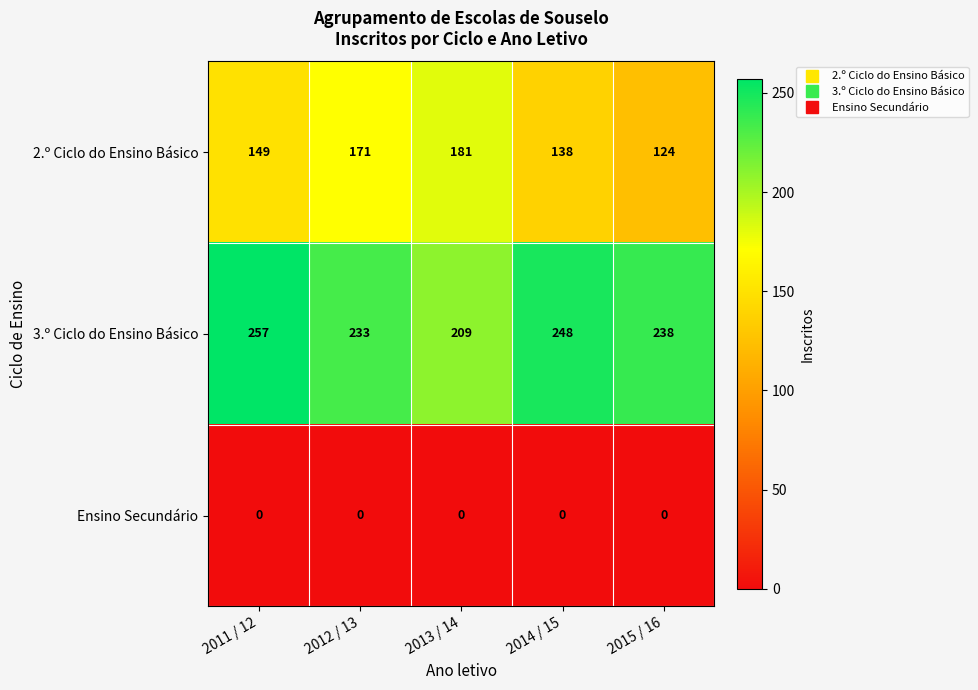

How many series are shown in this chart?

3